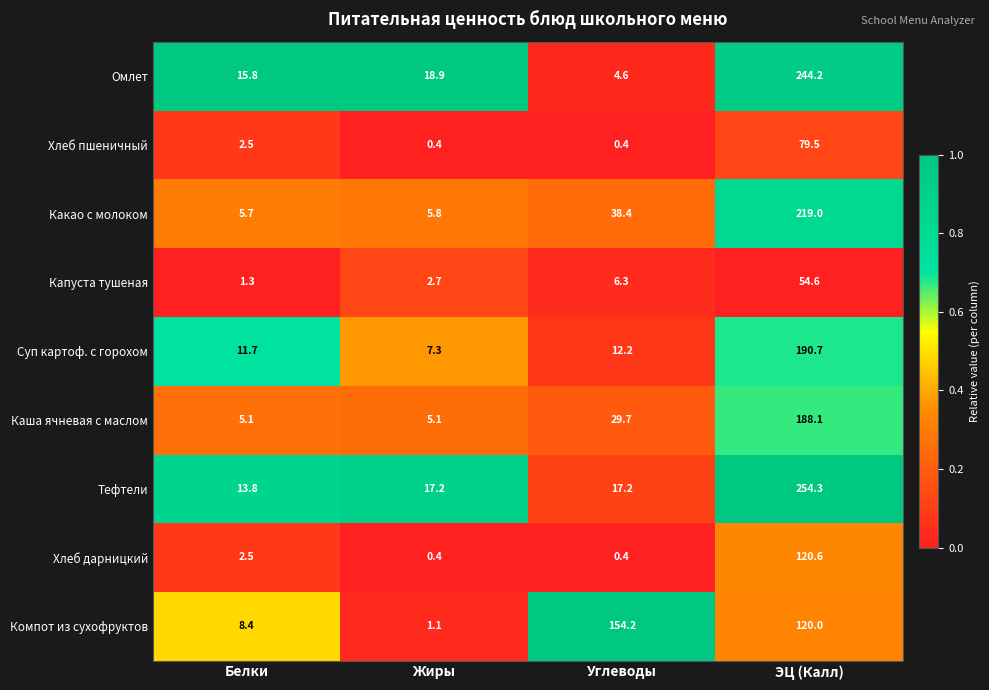

How many distinct data groups are displayed?

9